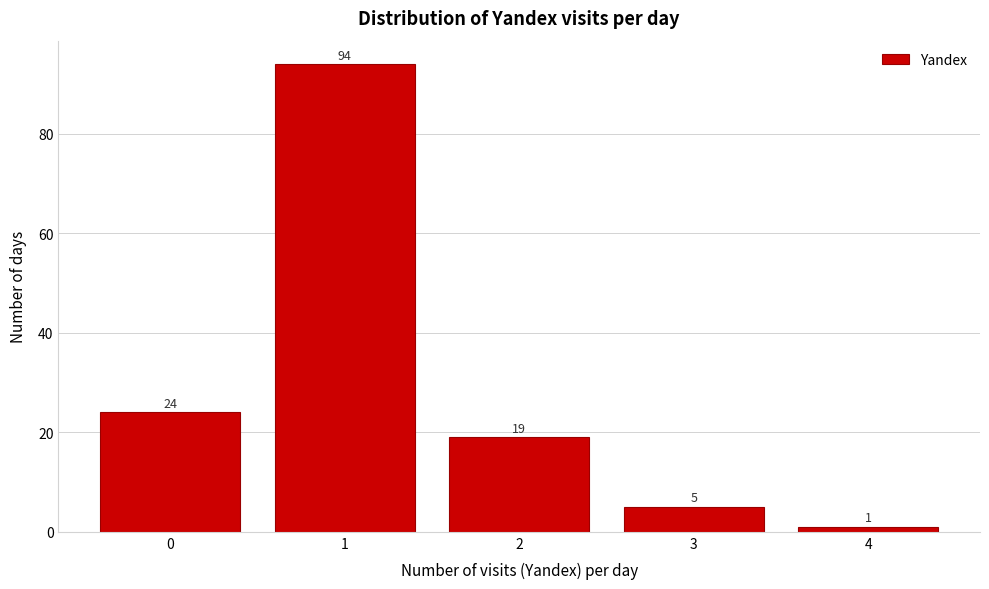

Reading right to left, extract all data points from this chart.

1	5	19	94	24